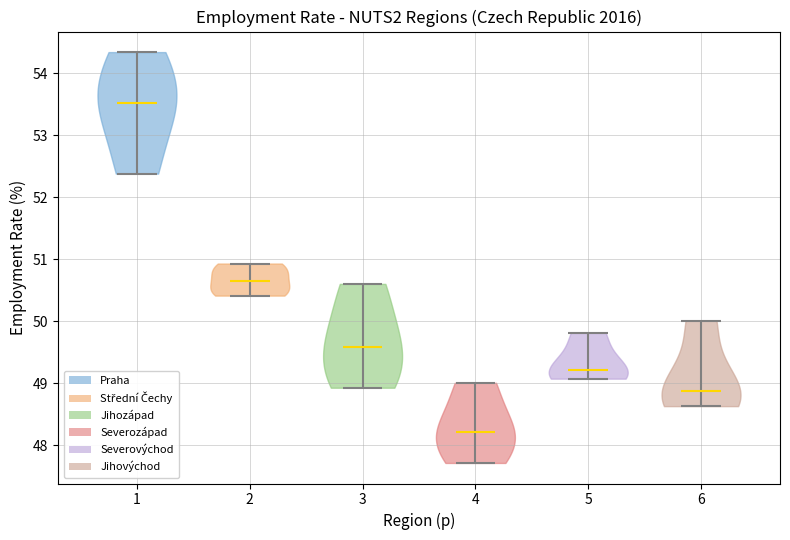

Reading left to right, read every violin against the y-axis: where its median line is, and the lowest and highest points it reaches. The values are not printed on the chart, so give them approximately, as read against the axis.

1: median line 53.5, lowest point 52.4, highest point 54.3
2: median line 50.7, lowest point 50.4, highest point 50.9
3: median line 49.6, lowest point 48.9, highest point 50.6
4: median line 48.2, lowest point 47.7, highest point 49.0
5: median line 49.2, lowest point 49.1, highest point 49.8
6: median line 48.9, lowest point 48.6, highest point 50.0